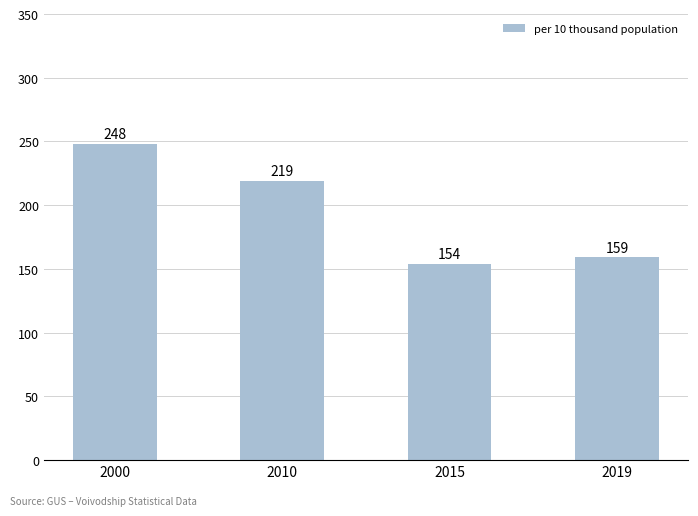

What is the sum of the values at 2019 and 2015?

313